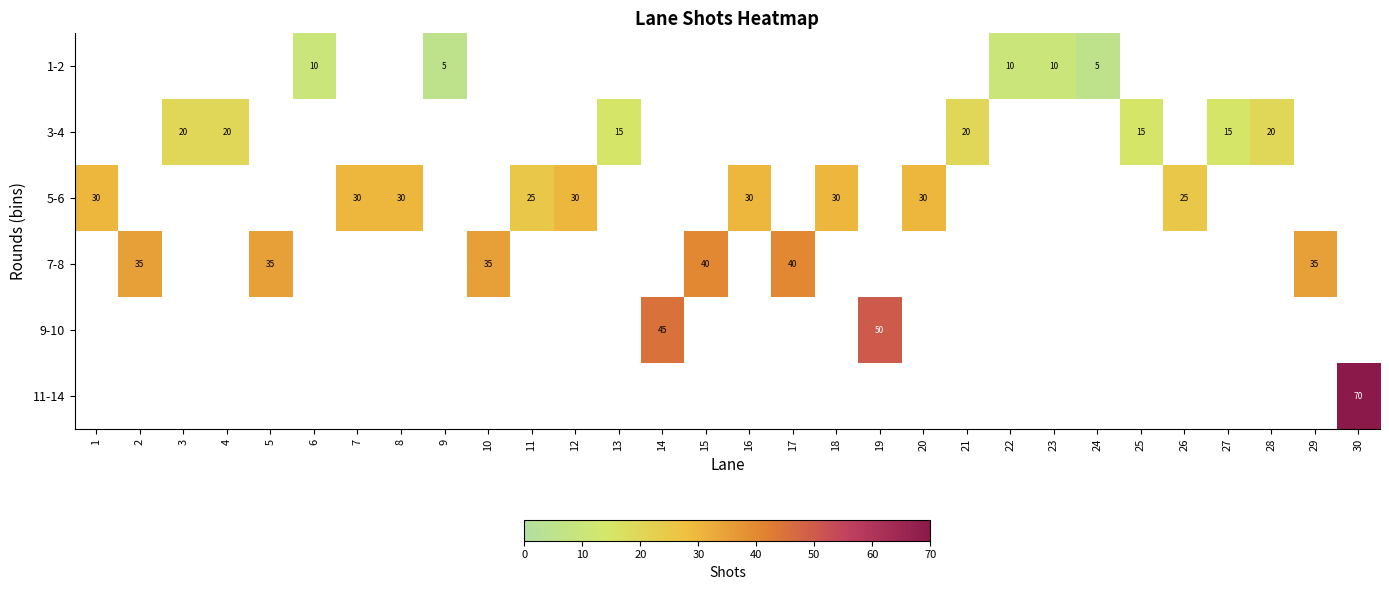

Which category has the highest value in the 7-8 series?

1